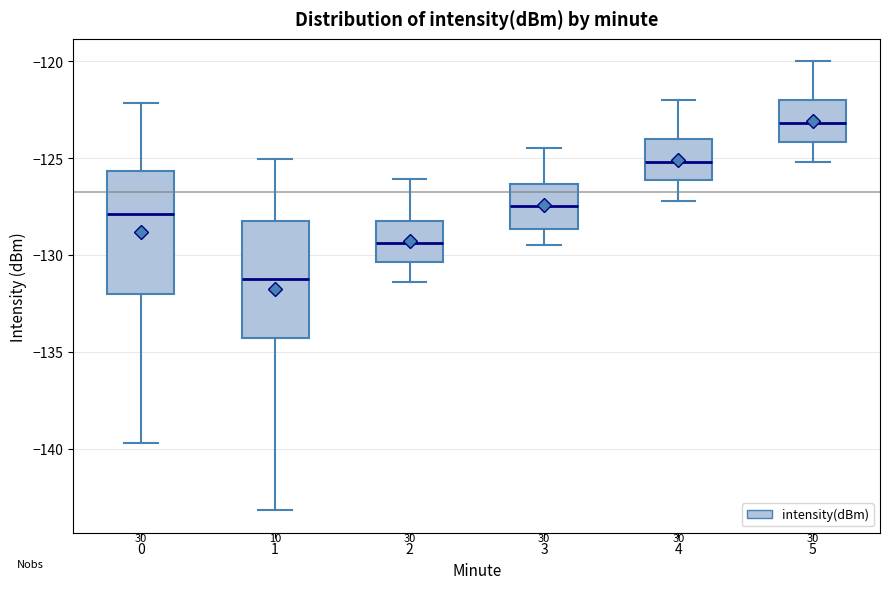

Reading left to right, transcribe this box plot: for each box, give where its median line is, the range the box spans, and where its two whiskers end, as read against the y-axis. The values are not printed on the chart, so give them approximately, as read against the axis.

0: median -128.0, box -132.0 to -125.5, whiskers -139.5 to -122.0
1: median -131.0, box -134.5 to -128.0, whiskers -143.0 to -125.0
2: median -129.5, box -130.5 to -128.0, whiskers -131.5 to -126.0
3: median -127.5, box -128.5 to -126.5, whiskers -129.5 to -124.5
4: median -125.0, box -126.0 to -124.0, whiskers -127.0 to -122.0
5: median -123.0, box -124.0 to -122.0, whiskers -125.0 to -120.0